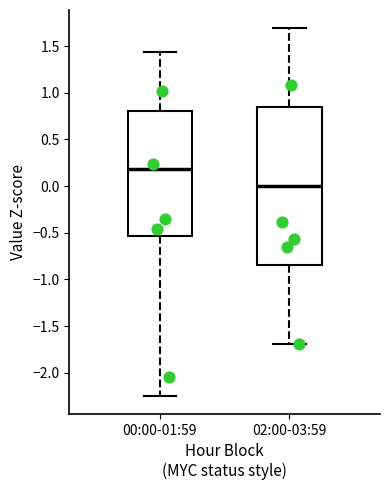

Which box's median line is the highest?

00:00-01:59